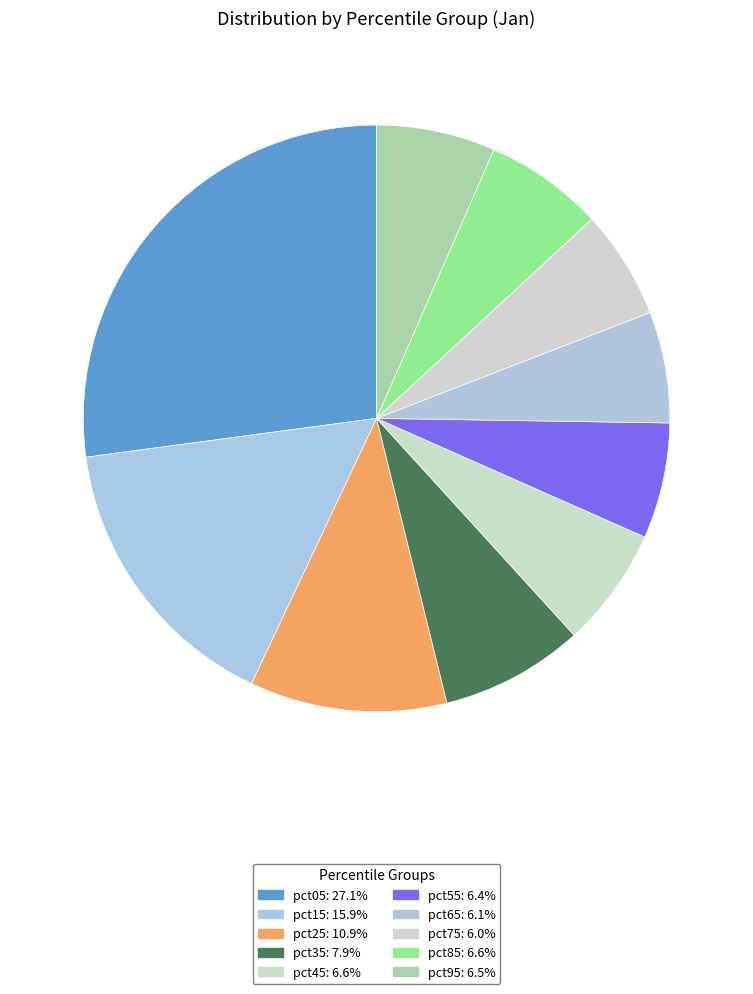

Which slice is the smallest?

pct75